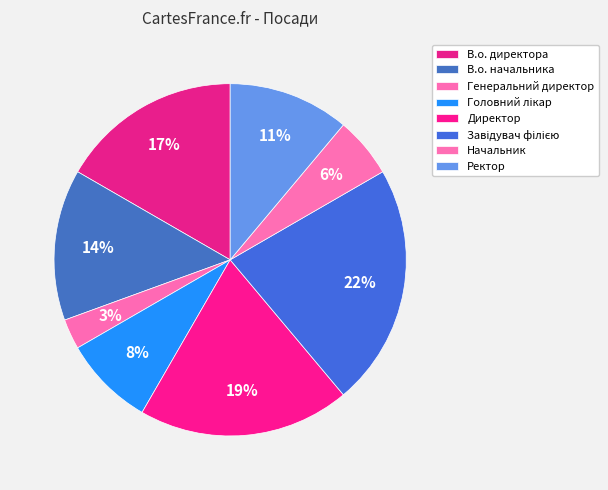

To the nearest percent, what is the average slice percentage?

12%